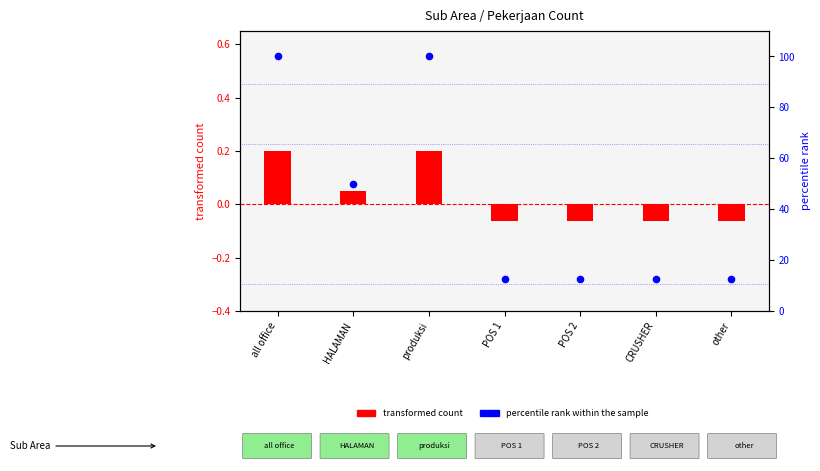

Is the value of percentile rank within the sample at HALAMAN greater than the value of transformed count at CRUSHER?

Yes